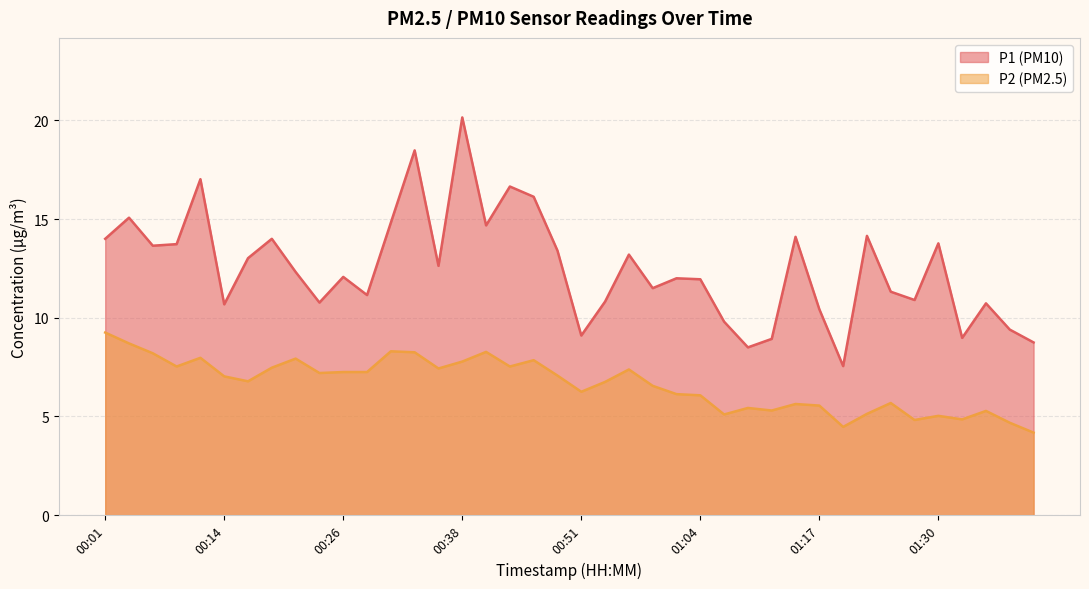

What is the difference between the maximum and minimum values in the P2 series?

5.1